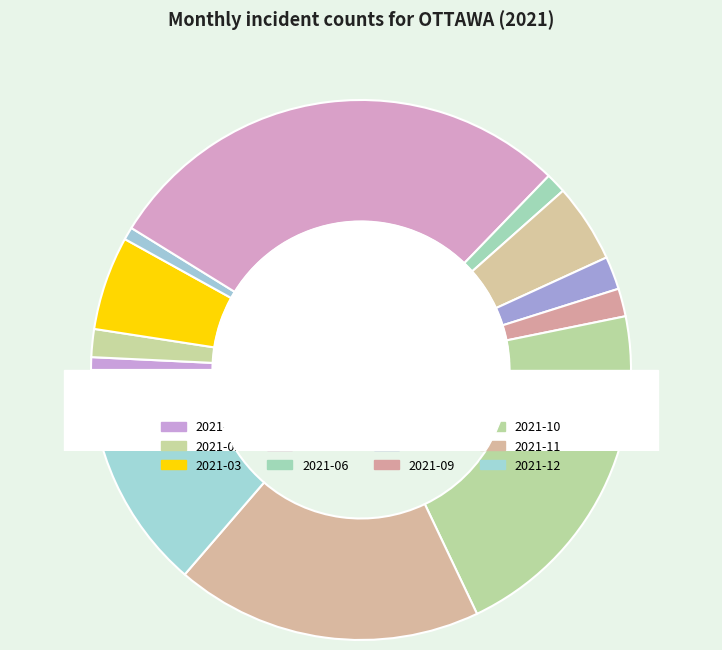

How many segments does this pie chart have?

12